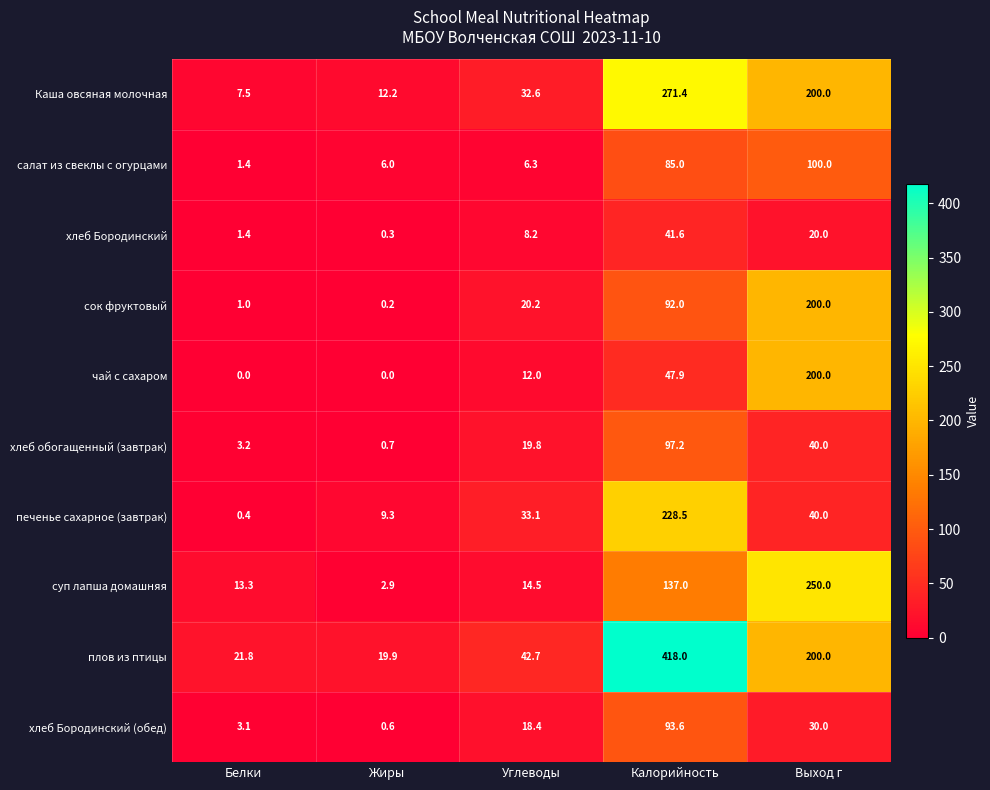

How many distinct data groups are displayed?

10